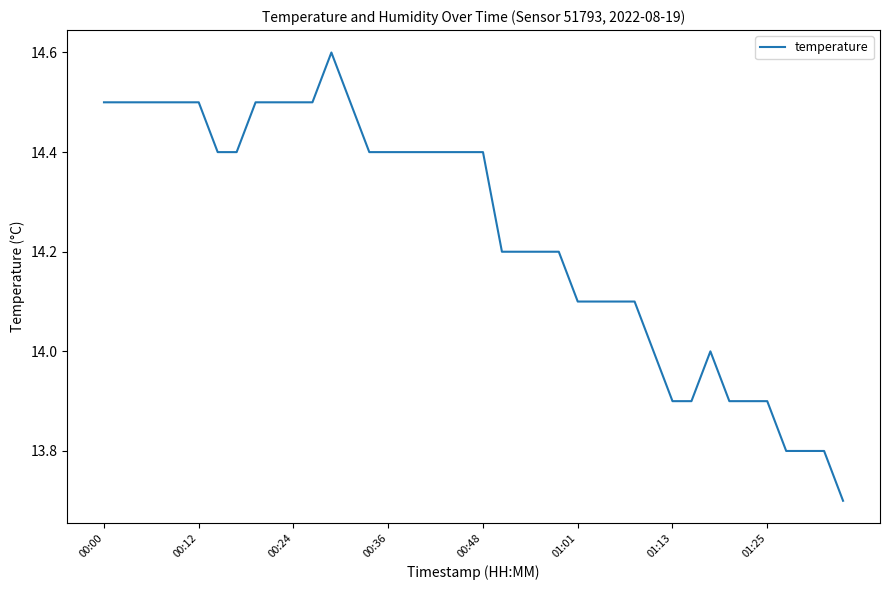

Is this an area chart (filled region under the line)?

No